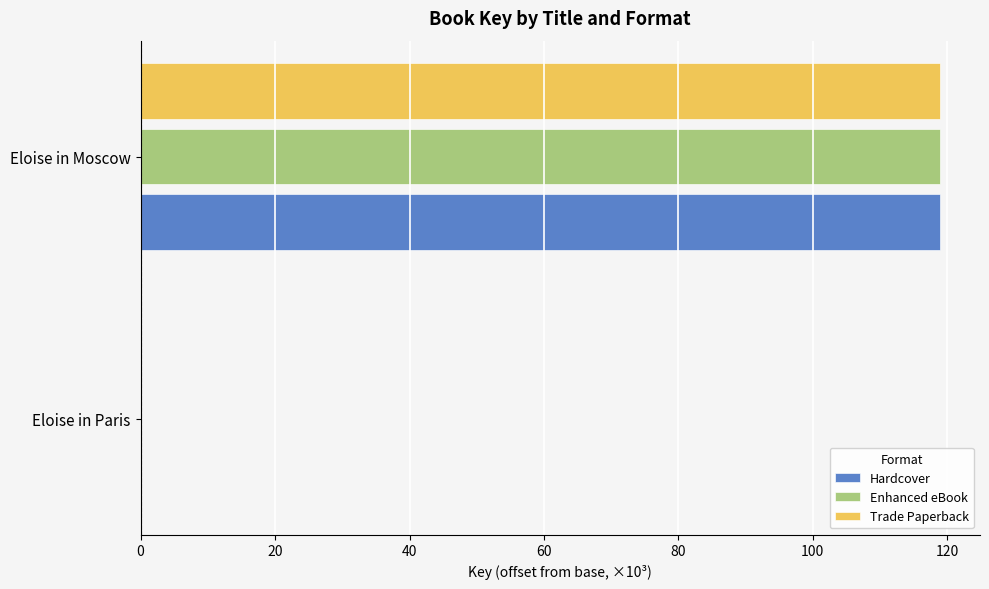

What is the sum of all Enhanced eBook values?

118.9